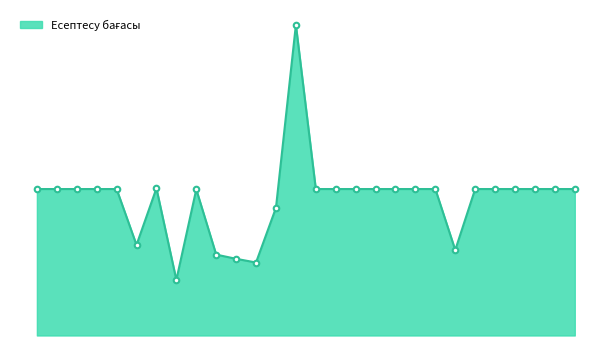

Does the chart display data point markers on the line(s)?

No